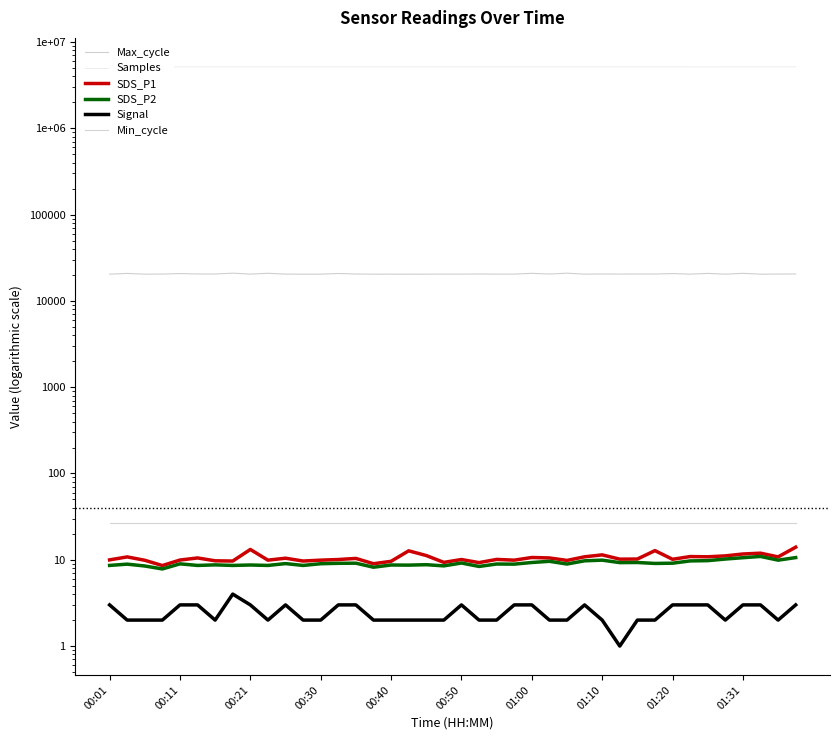

True or false: Max_cycle has more than 2 interior local peaks.

True